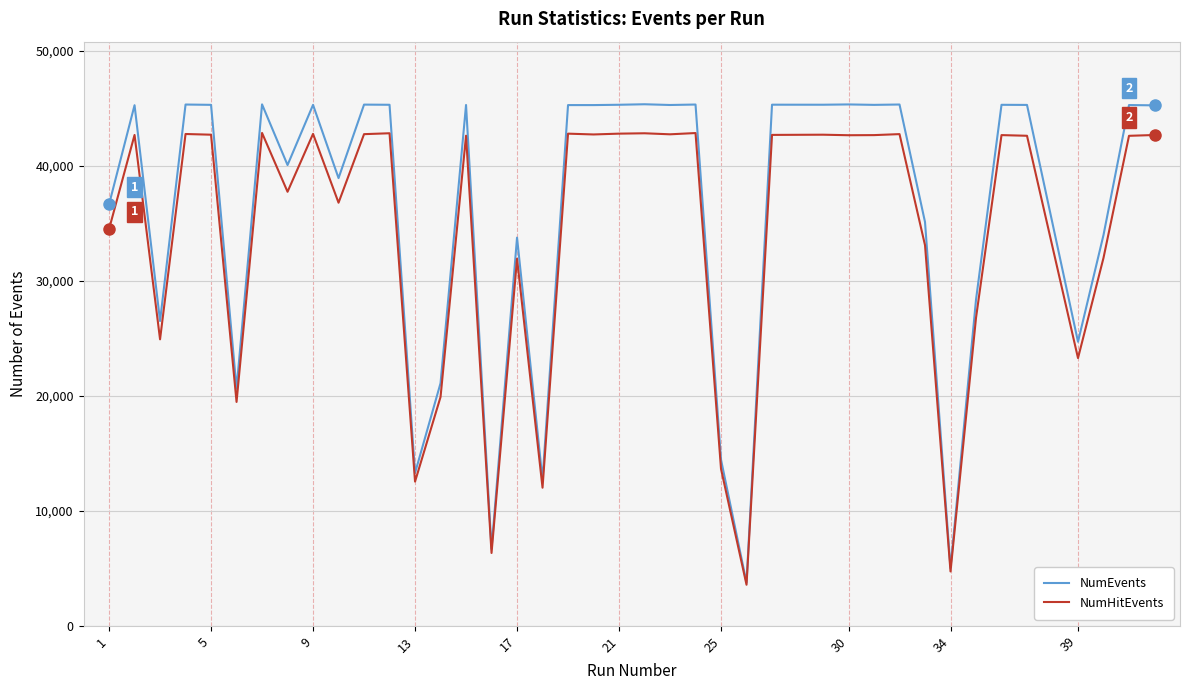

What is the maximum value for NumHitEvents?

42841